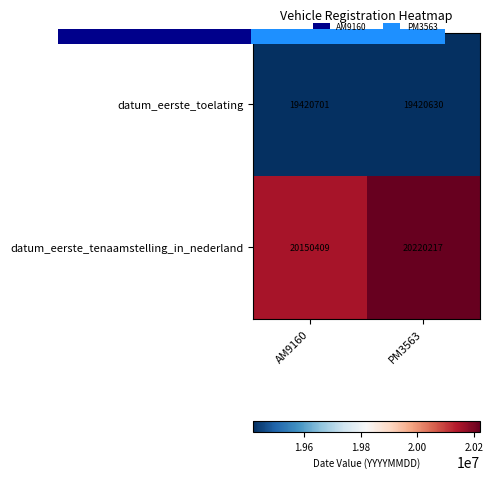

Is it true that datum_eerste_toelating equals 29270366 at AM9160?

False